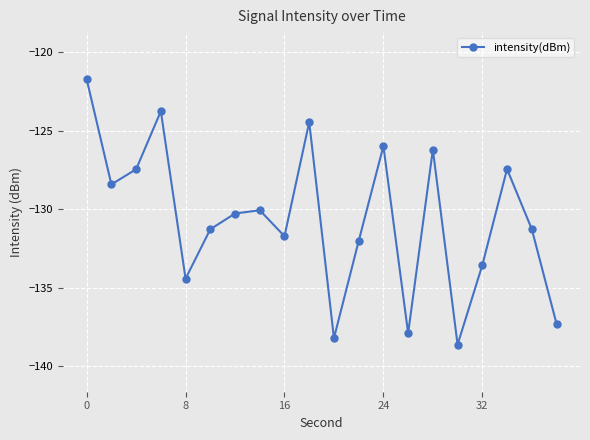

What is the value of the 9th point from the left?

-131.7